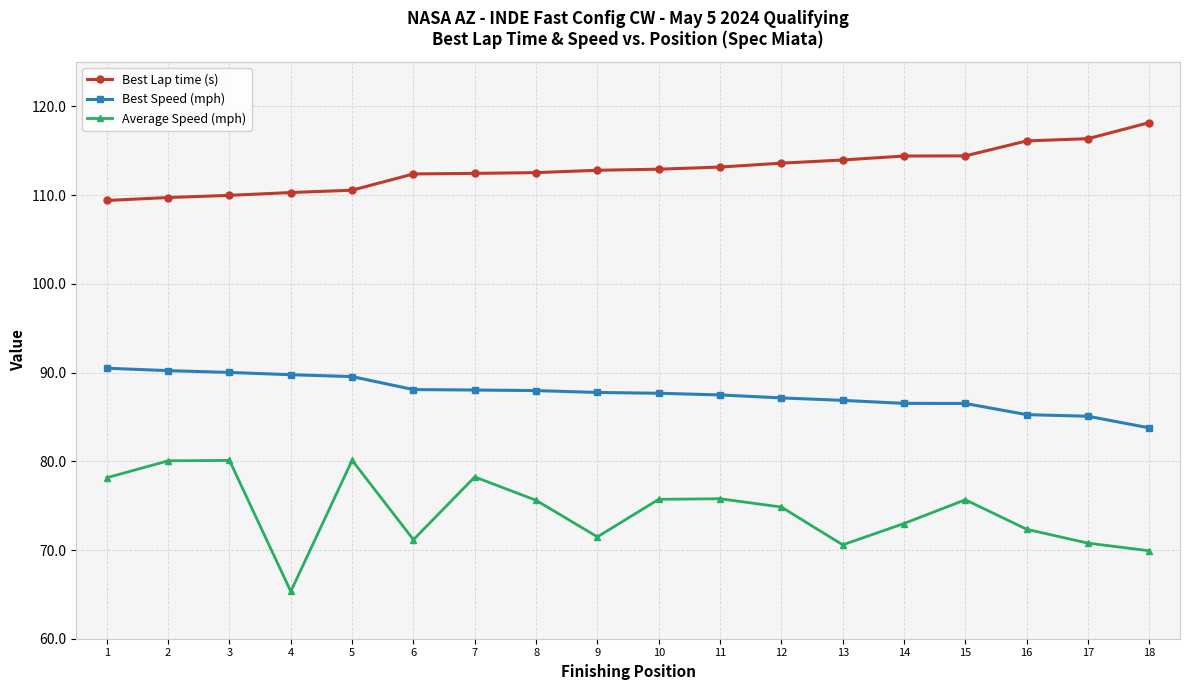

How many data points does each series have?

18